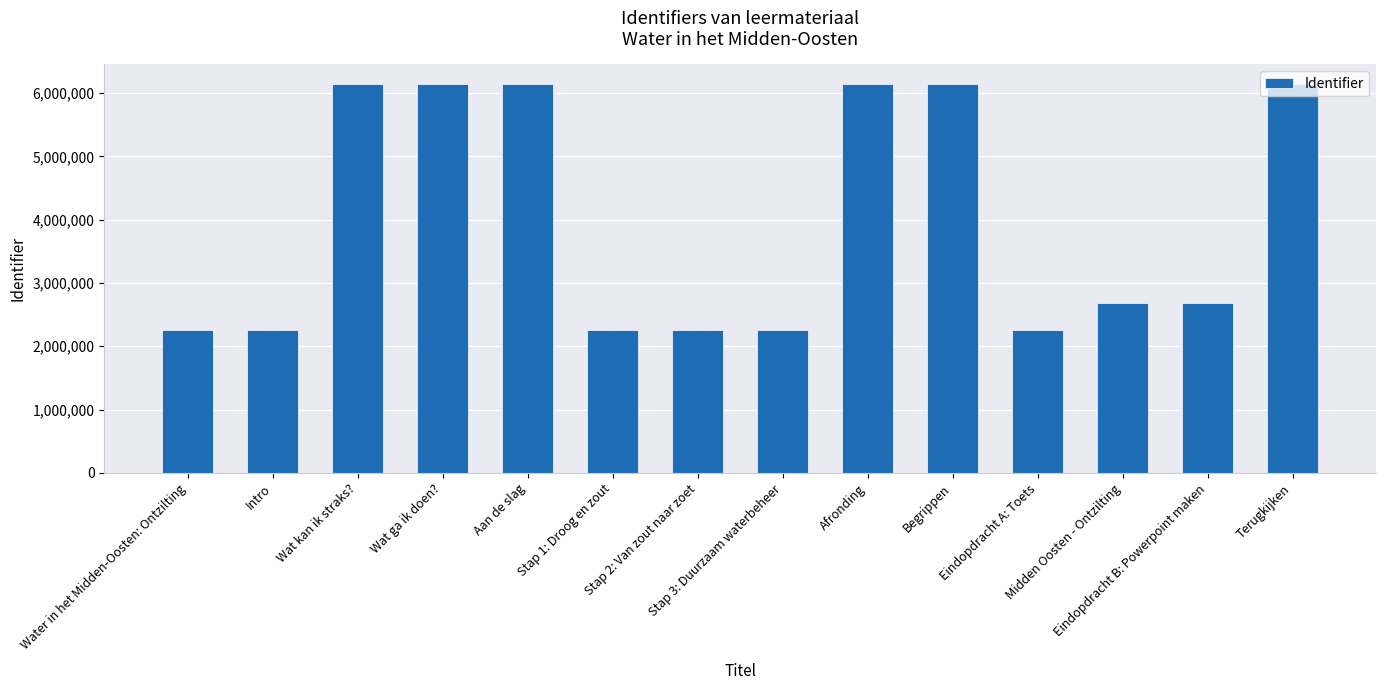

What position from the right is Wat ga ik doen??

11